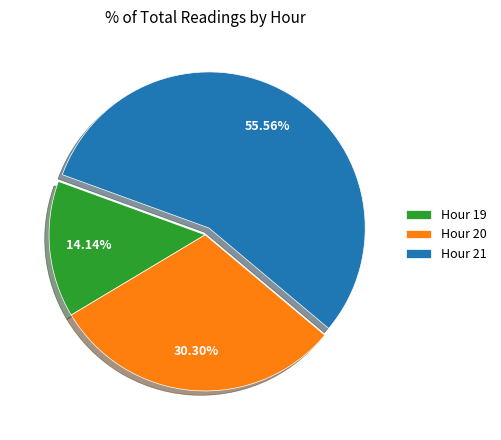

Rank the categories by value from lowest to highest.

Hour 19, Hour 20, Hour 21